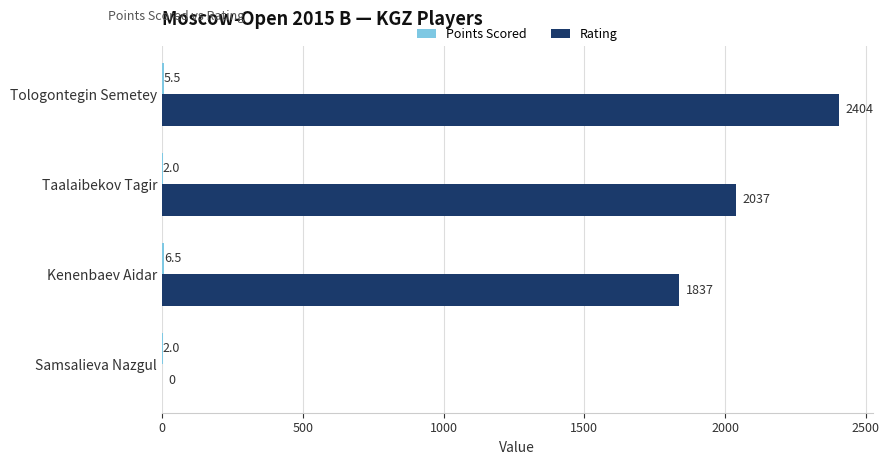

True or false: Rating has a value of 0.0 at Samsalieva Nazgul.

True